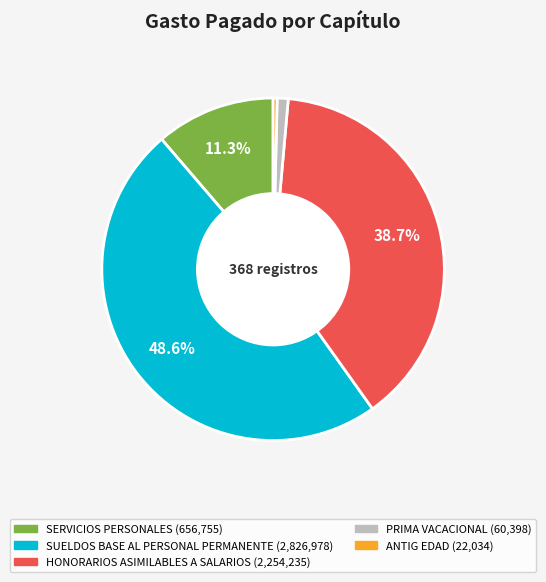

How many segments does this pie chart have?

5